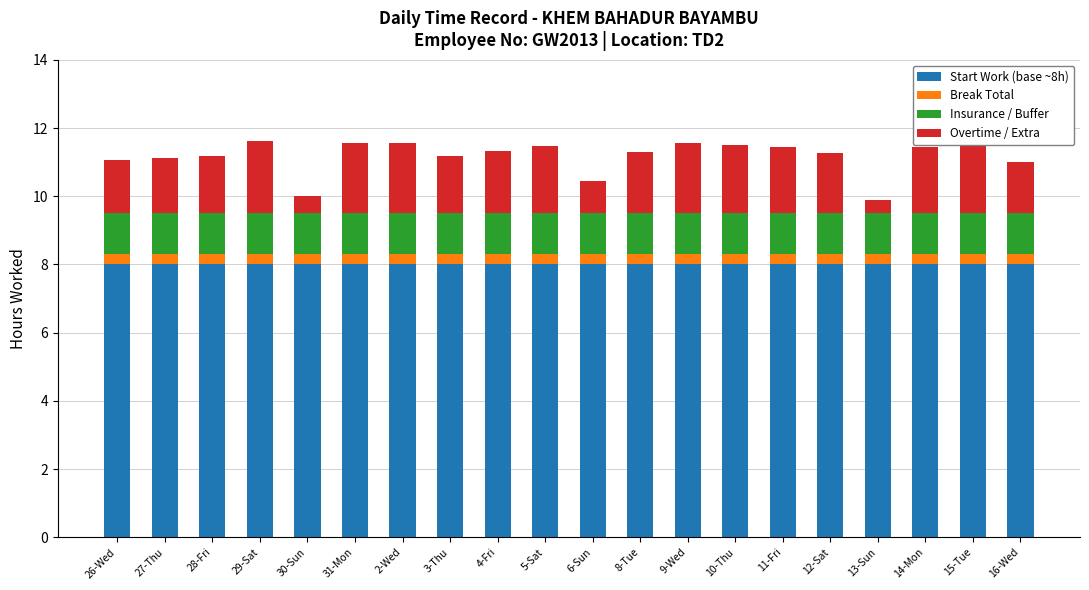

The value of Start Work (base ~8h) at 16-Wed is 1.9. True or false?

False